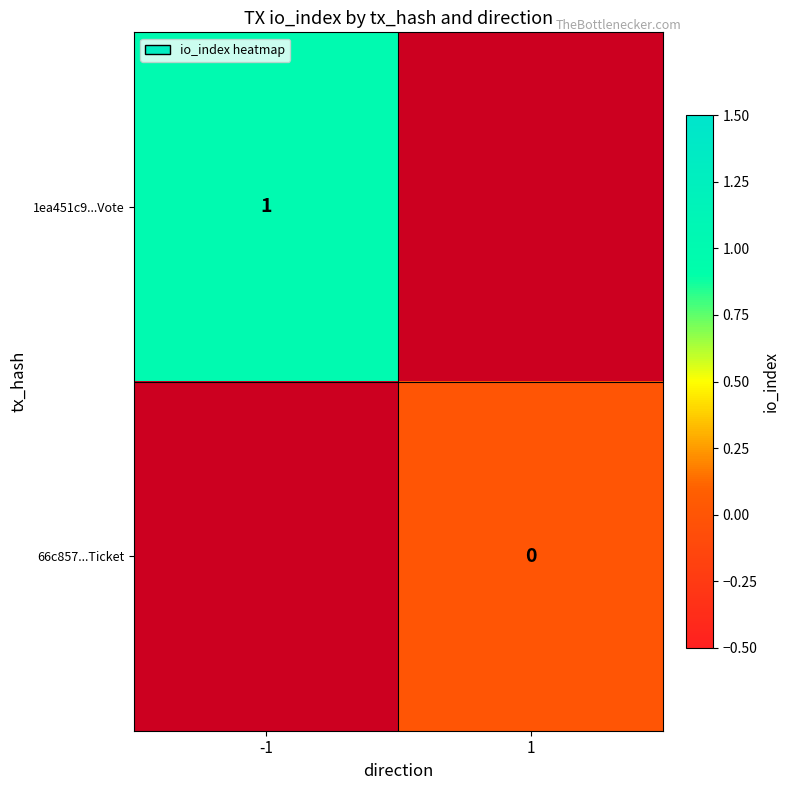

Is it true that 1ea451c9...Vote equals 1 at -1?

True